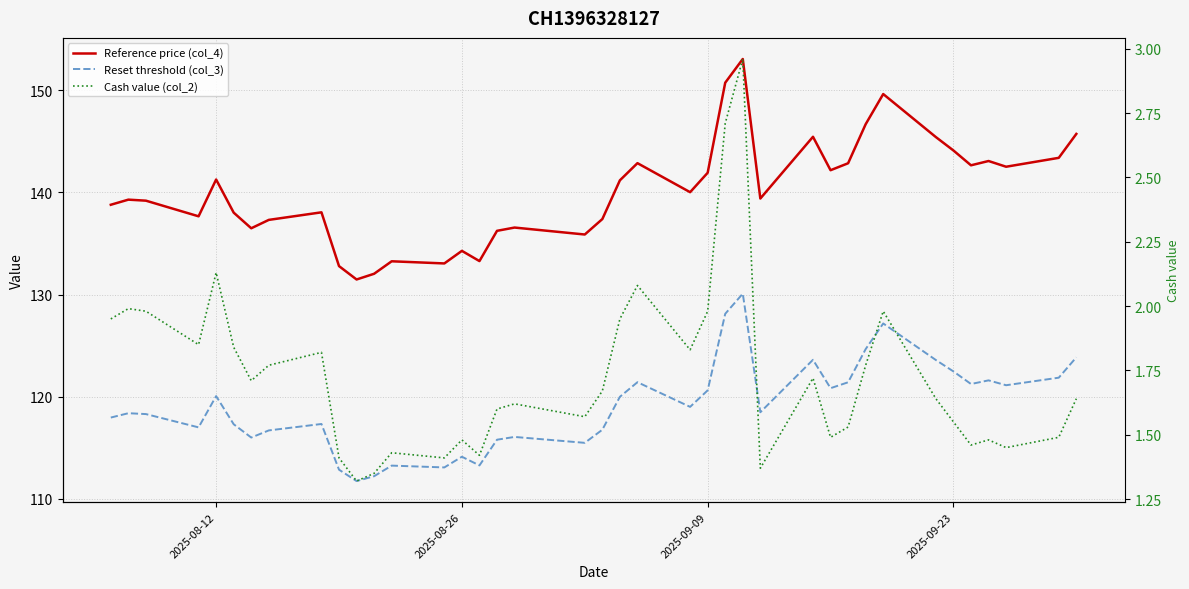

Does the chart have visible grid lines?

Yes